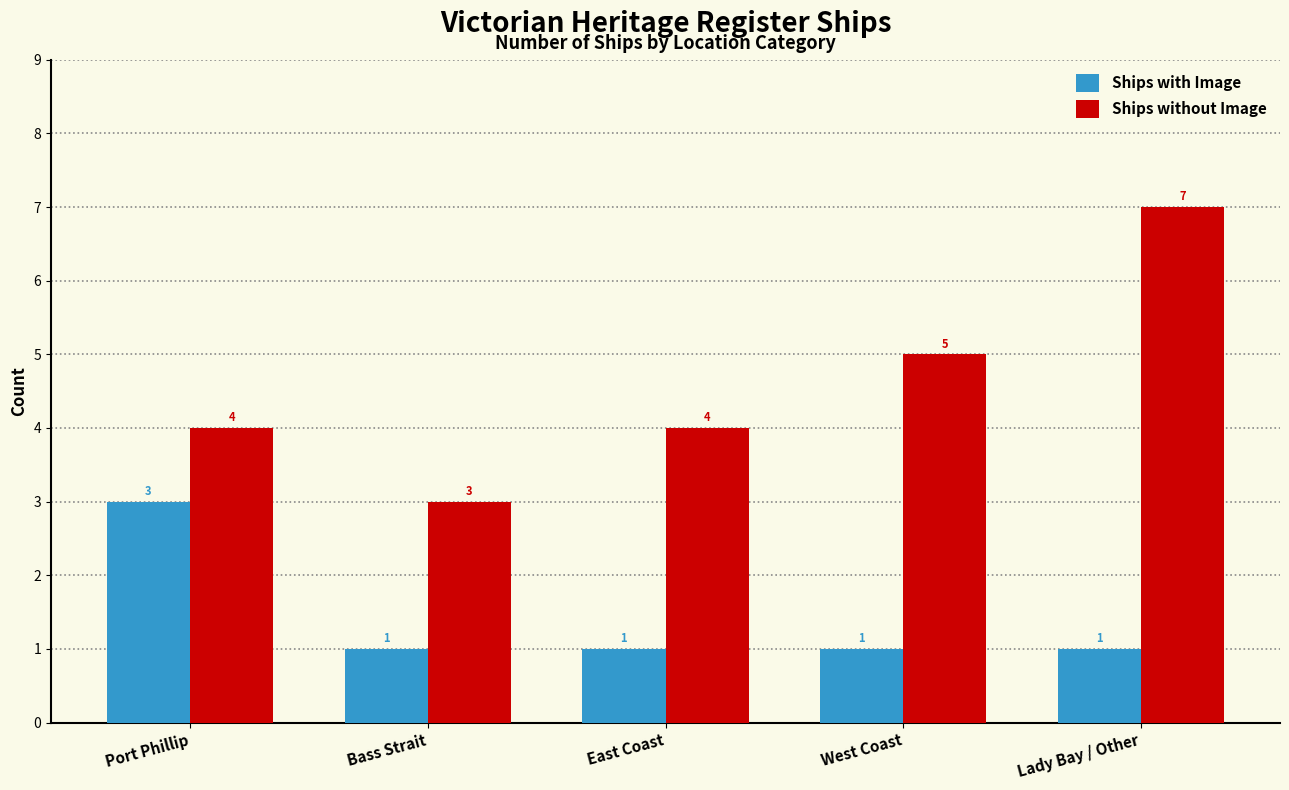

Rank the series by their average value, from lowest to highest.

Ships with Image, Ships without Image